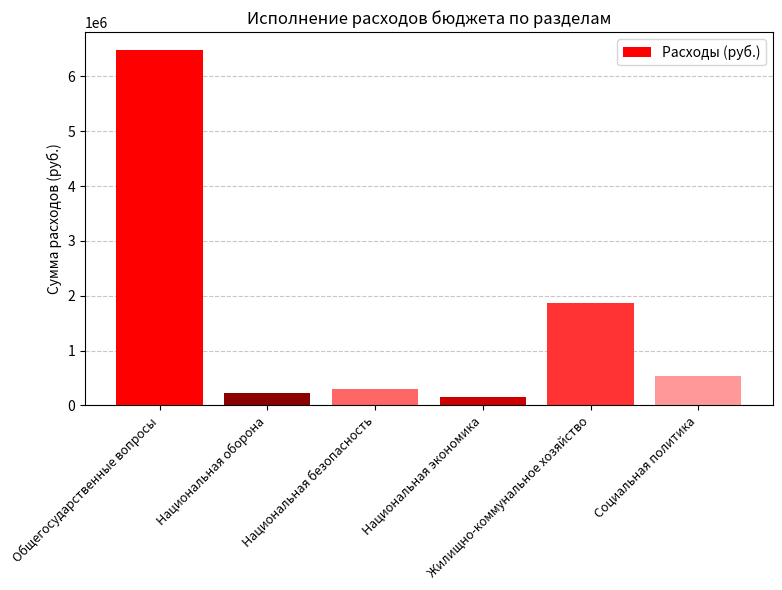

Does the chart contain stacked bars?

No